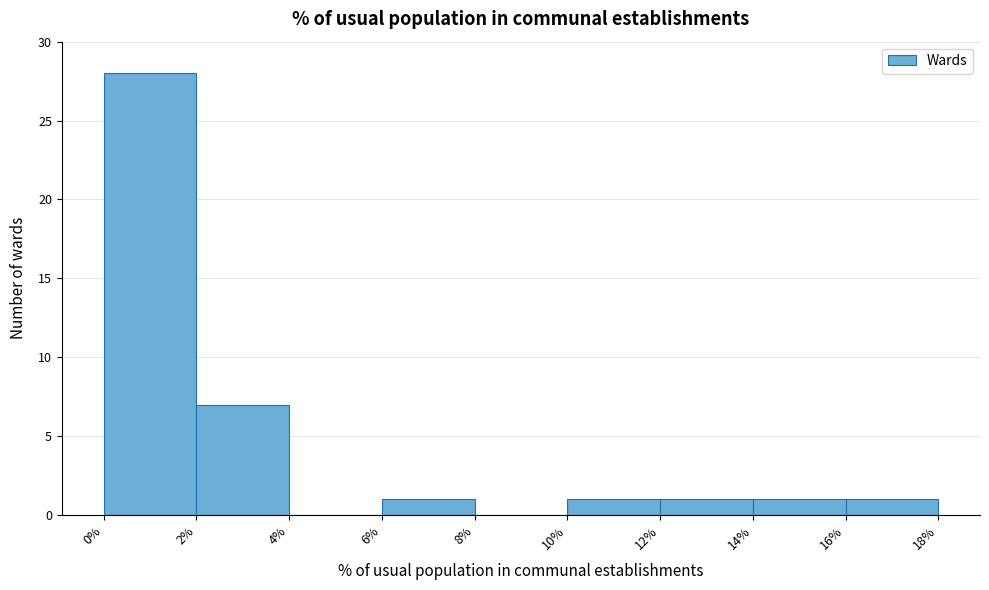

Which range on the x-axis has the tallest bar?

0% to 2%